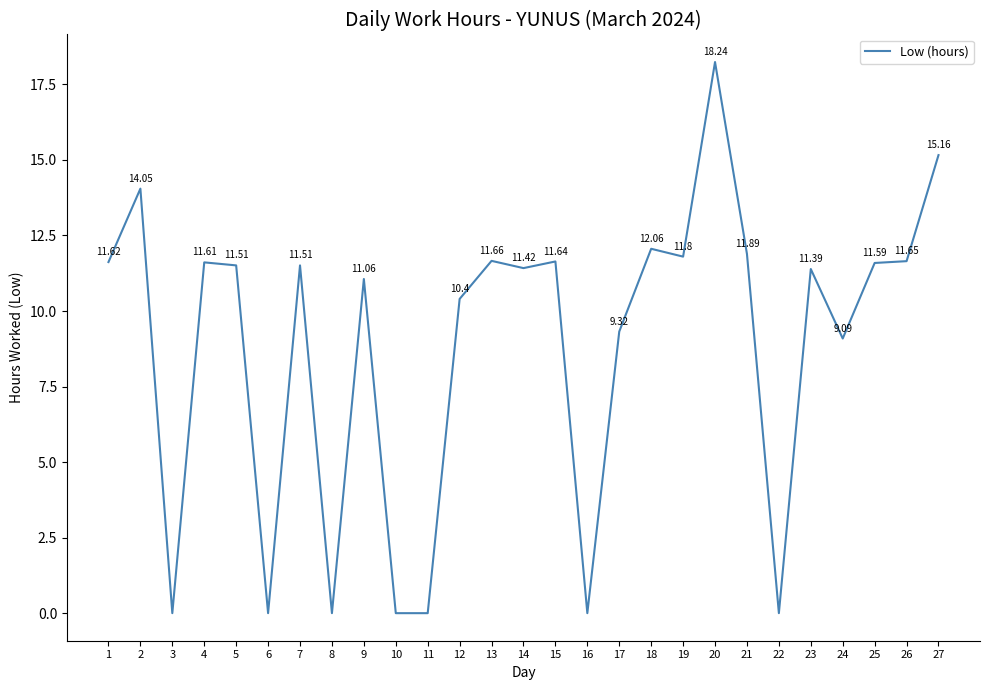

What is the change in value from 11 to 20?

+18.2